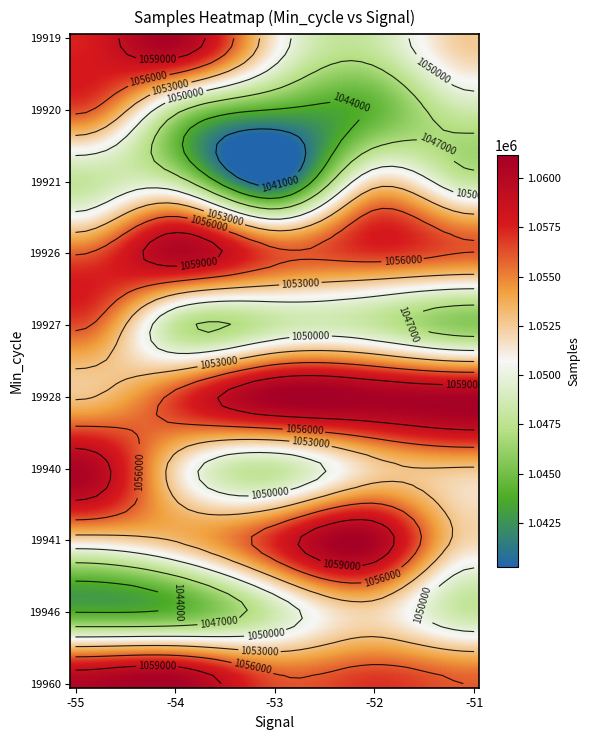

True or false: 19941 has a value of 320229 at - 55.

False